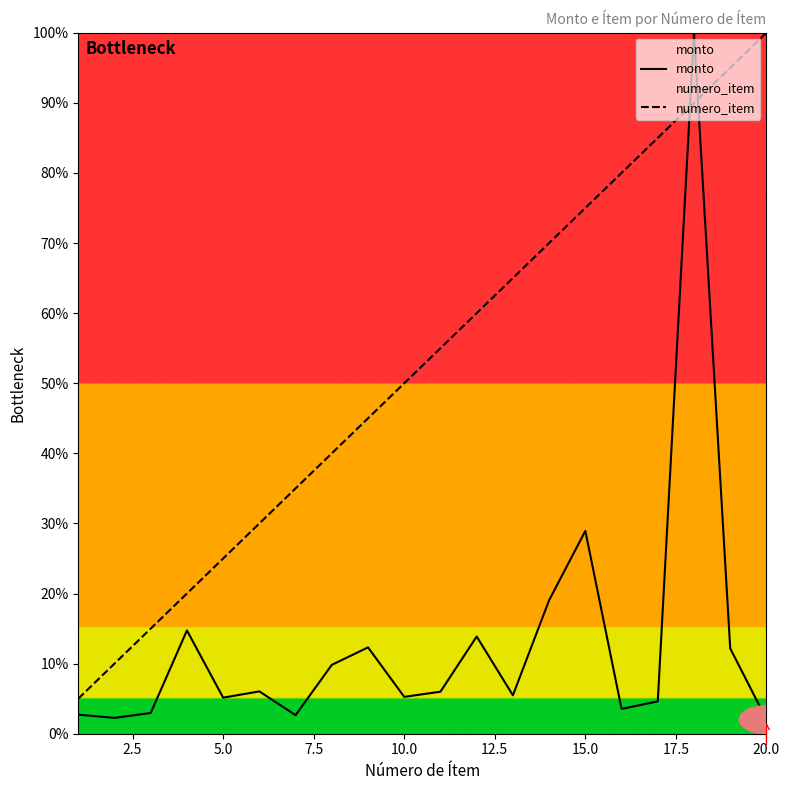

At 5.0, list the series in order from smallest to largest.

monto, numero_item